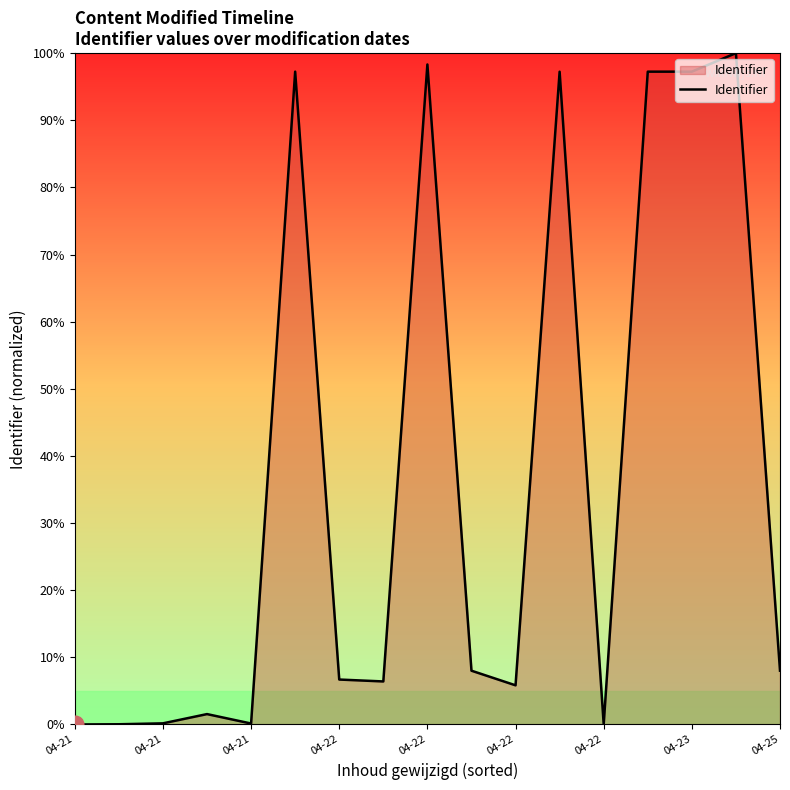

What is the difference between the maximum and minimum values?

100.0